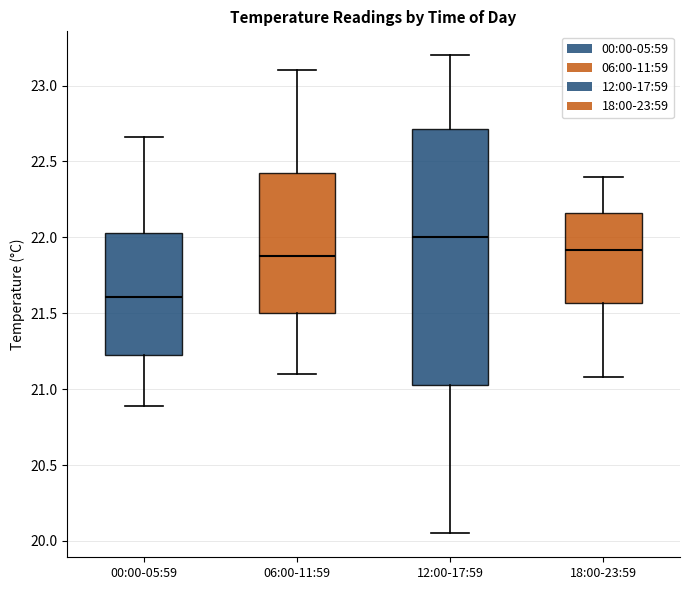

Reading left to right, transcribe this box plot: for each box, give where its median line is, the range the box spans, and where its two whiskers end, as read against the y-axis. The values are not printed on the chart, so give them approximately, as read against the axis.

00:00-05:59: median 21.60, box 21.25 to 22.05, whiskers 20.90 to 22.65
06:00-11:59: median 21.90, box 21.50 to 22.45, whiskers 21.10 to 23.10
12:00-17:59: median 22.00, box 21.05 to 22.70, whiskers 20.05 to 23.20
18:00-23:59: median 21.90, box 21.55 to 22.15, whiskers 21.10 to 22.40